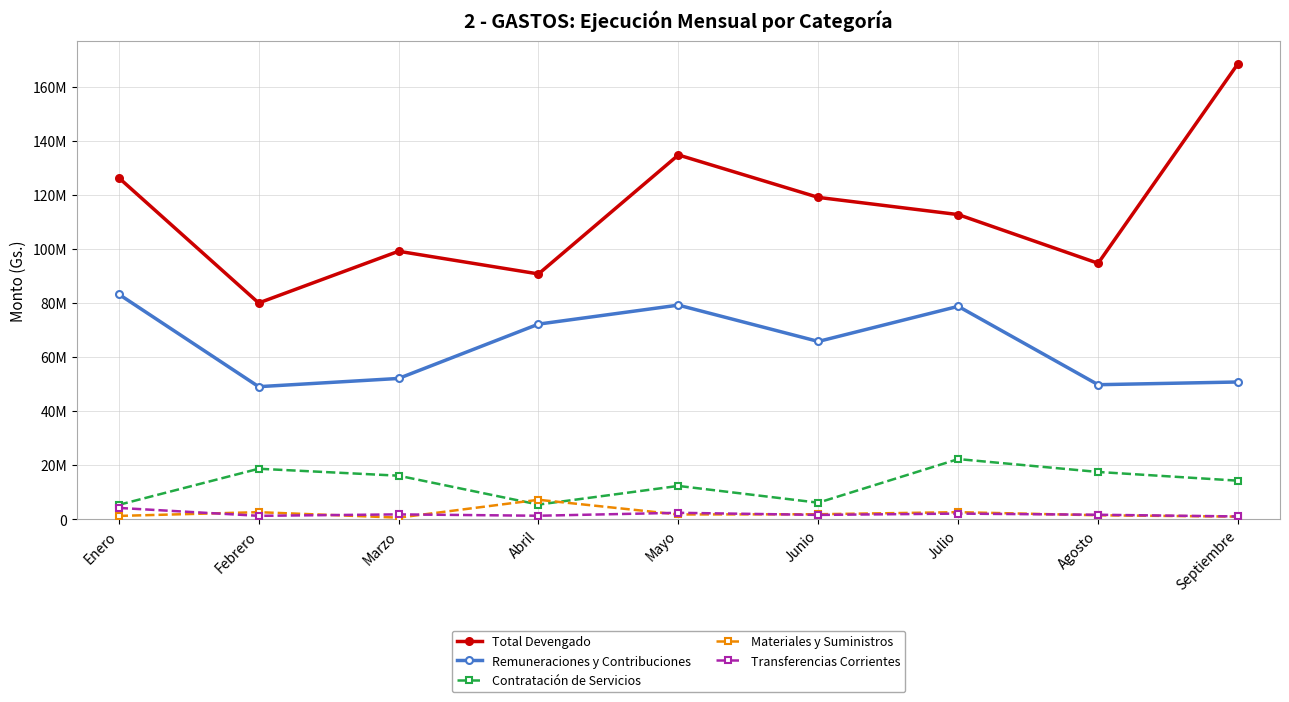

What is the value of the Total Devengado point at the 9th from the left?

168495367.6